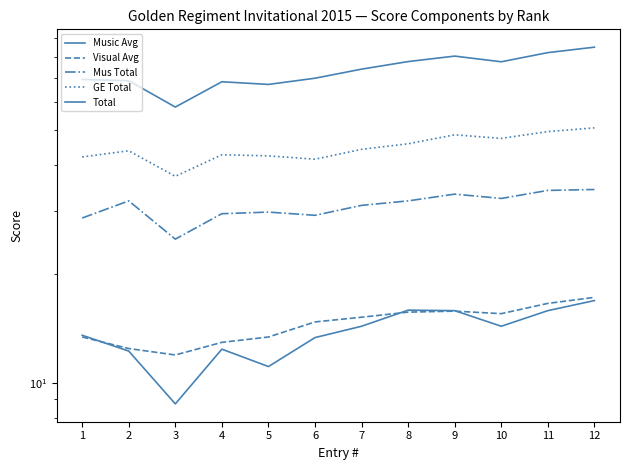

What is the value of the Total point at the 4th from the left?

68.2